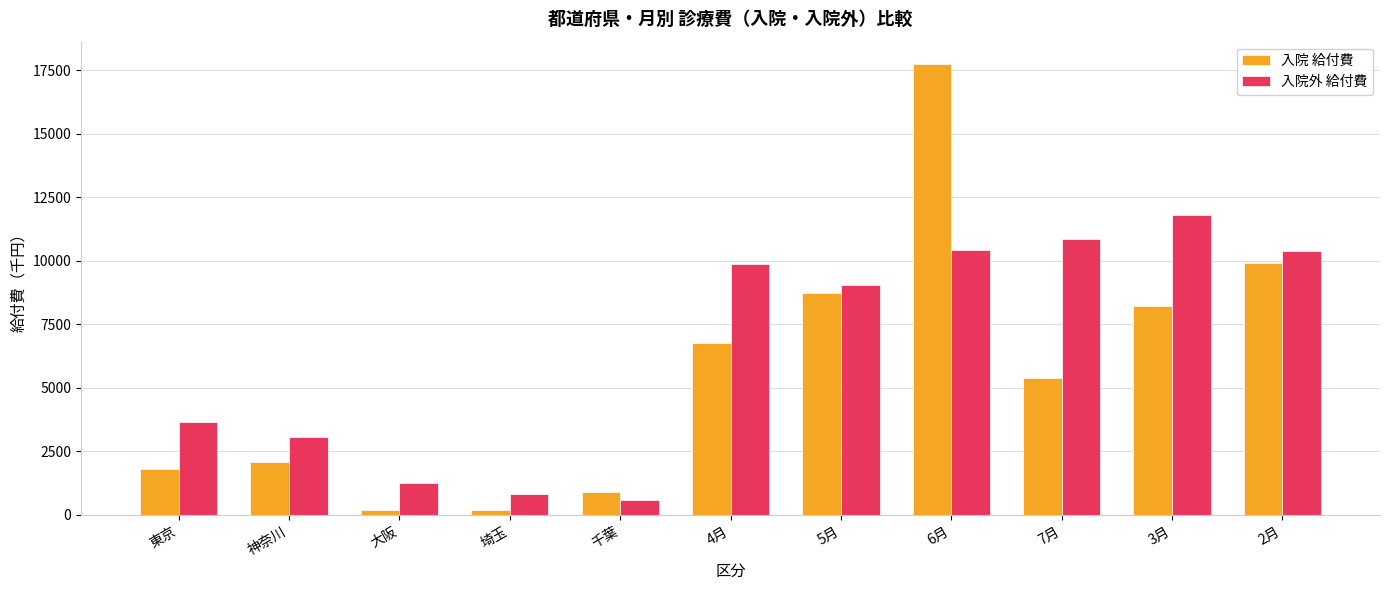

What is the lowest value of the 入院 給付費 series?

185.2